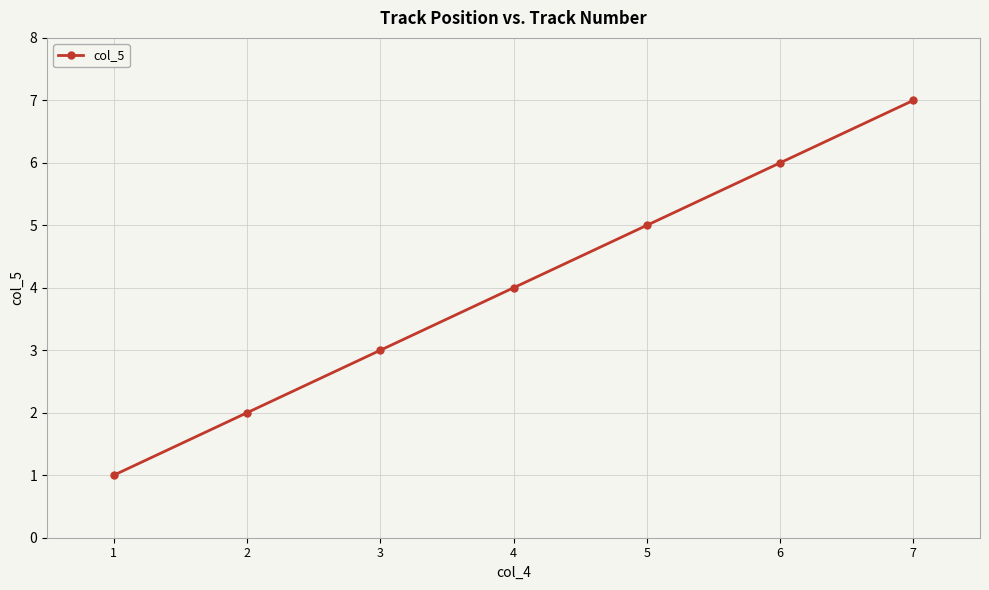

Rank the categories by value from highest to lowest.

7, 6, 5, 4, 3, 2, 1